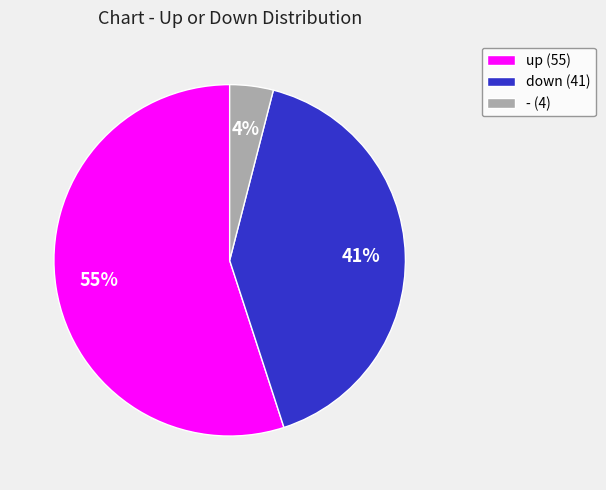

Which slice is the smallest?

- (4)